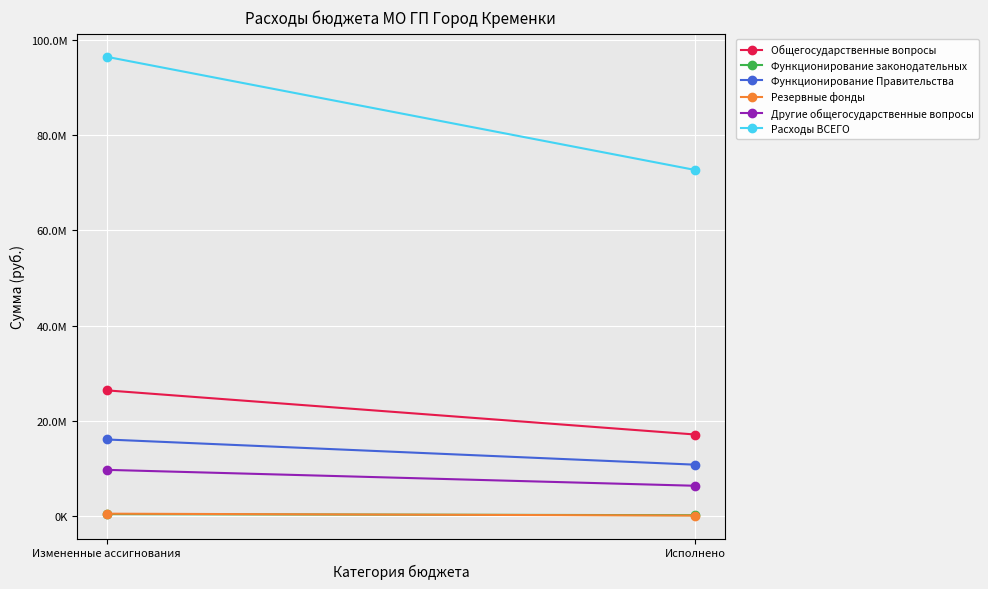

Reading right to left, list all the values displayed in this chart.

Общегосударственные вопросы: 17061587.8	26355774.0
Функционирование законодательных: 75523.4	315415.0
Функционирование Правительства: 10711798.2	16016757.0
Резервные фонды: 0.0	400000.0
Другие общегосударственные вопросы: 6274266.2	9623602.0
Расходы ВСЕГО: 72733313.5	96558888.3